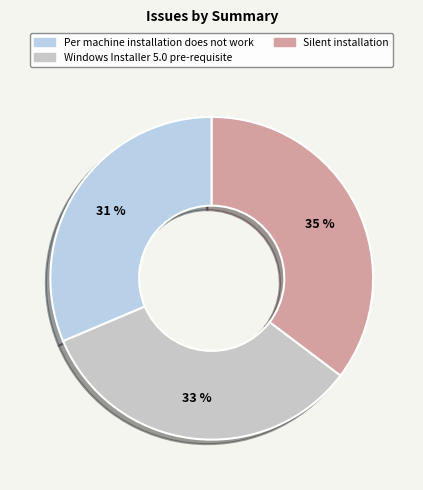

Is it true that Silent installation is 35% of the pie?

True